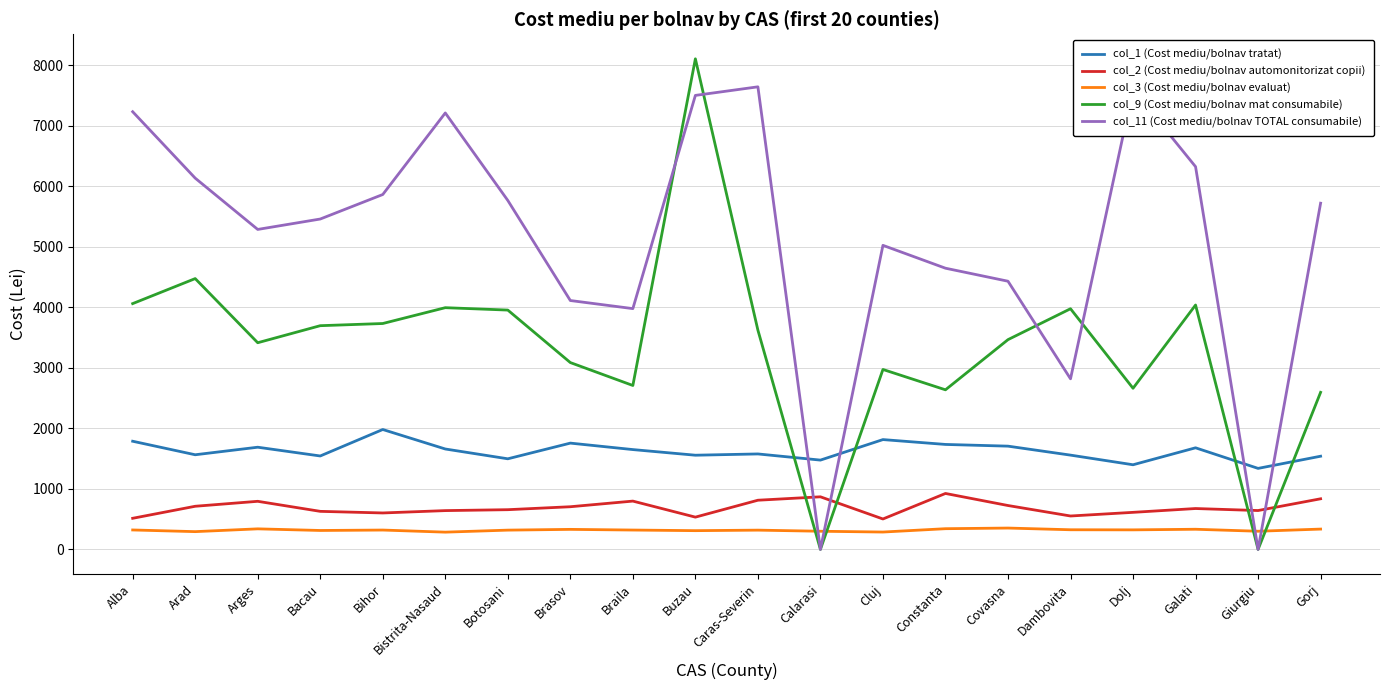

The value of col_2 (Cost mediu/bolnav automonitorizat copii) at Bistrita-Nasaud is 1092.9. True or false?

False